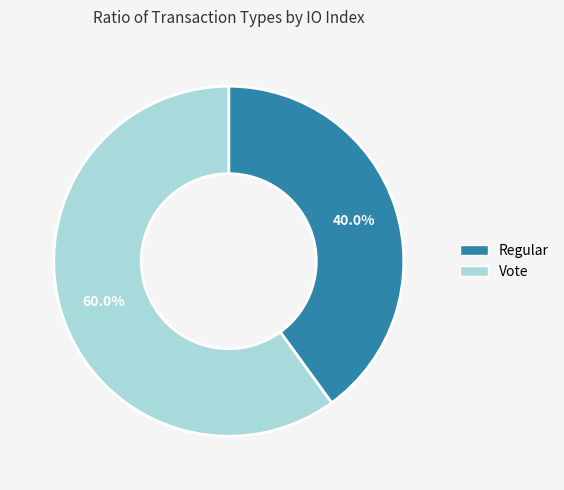

To the nearest percent, what is the average slice percentage?

50%